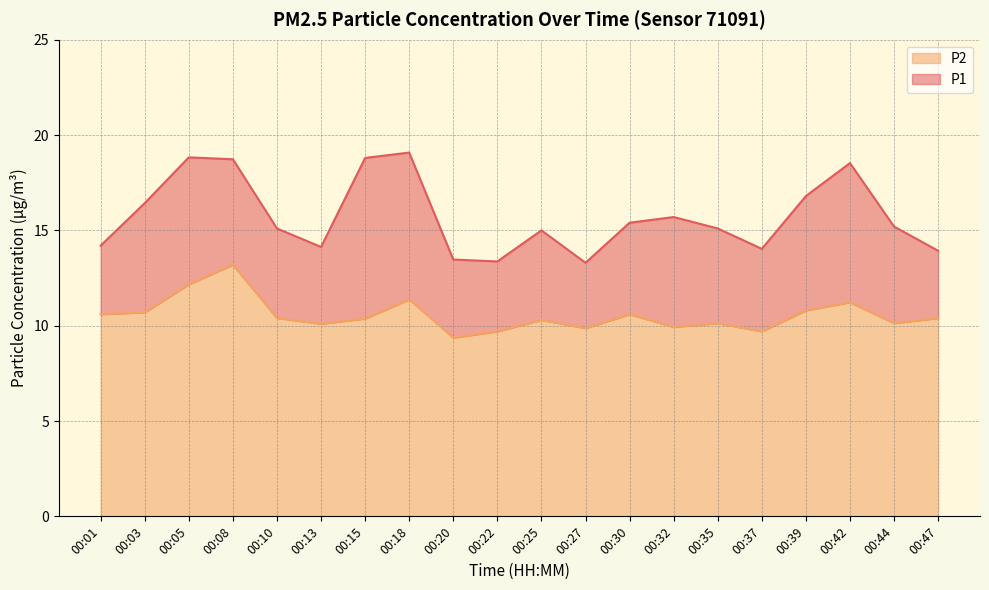

Reading right to left, transcribe all the data shown in this chart.

P1: 00:47=13.9	00:44=15.2	00:42=18.5	00:39=16.8	00:37=14.0	00:35=15.1	00:32=15.7	00:30=15.4	00:27=13.3	00:25=15.0	00:22=13.4	00:20=13.5	00:18=19.1	00:15=18.8	00:13=14.1	00:10=15.1	00:08=18.7	00:05=18.8	00:03=16.4	00:01=14.2
P2: 00:47=10.4	00:44=10.1	00:42=11.2	00:39=10.8	00:37=9.7	00:35=10.1	00:32=9.9	00:30=10.6	00:27=9.9	00:25=10.3	00:22=9.7	00:20=9.4	00:18=11.4	00:15=10.4	00:13=10.1	00:10=10.4	00:08=13.2	00:05=12.2	00:03=10.7	00:01=10.6